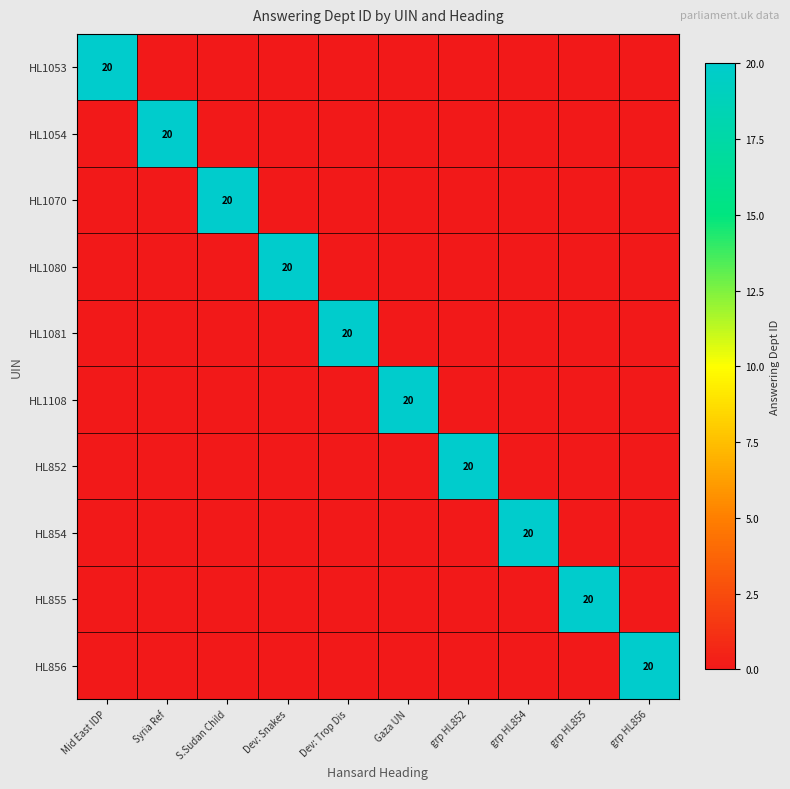

The HL1081 series shows 20 at Dev: Trop Dis. True or false?

True